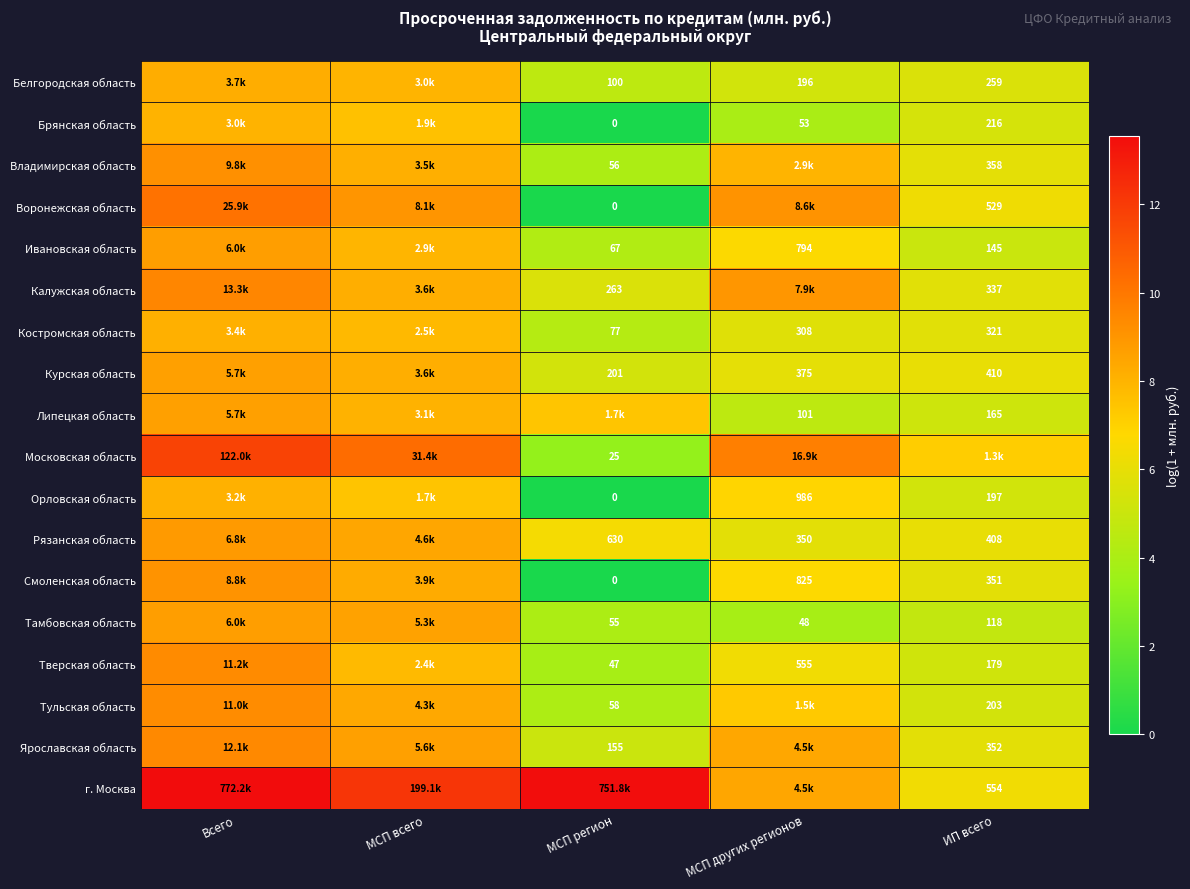

Where does the Орловская область series first go above 6?

Всего